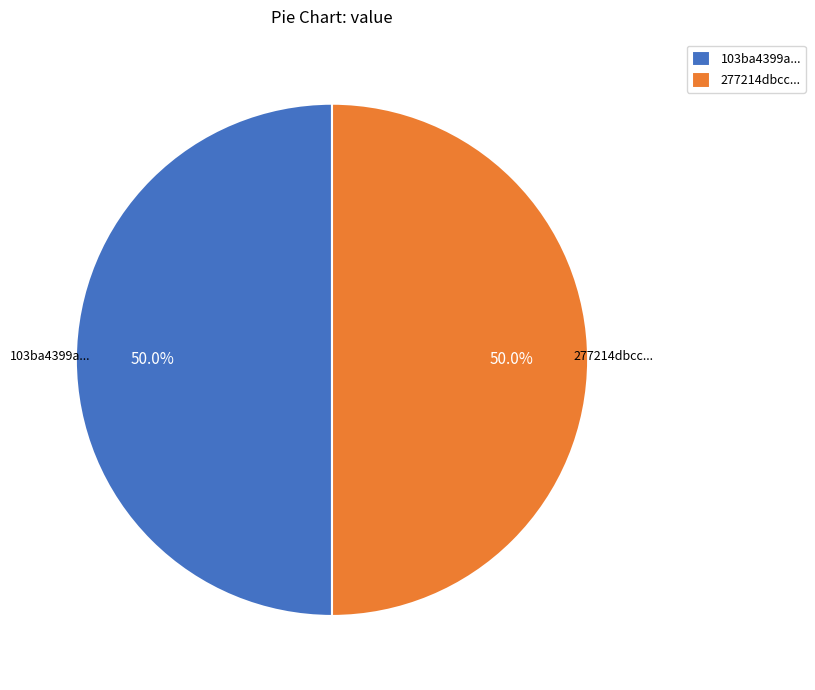

How many segments does this pie chart have?

2